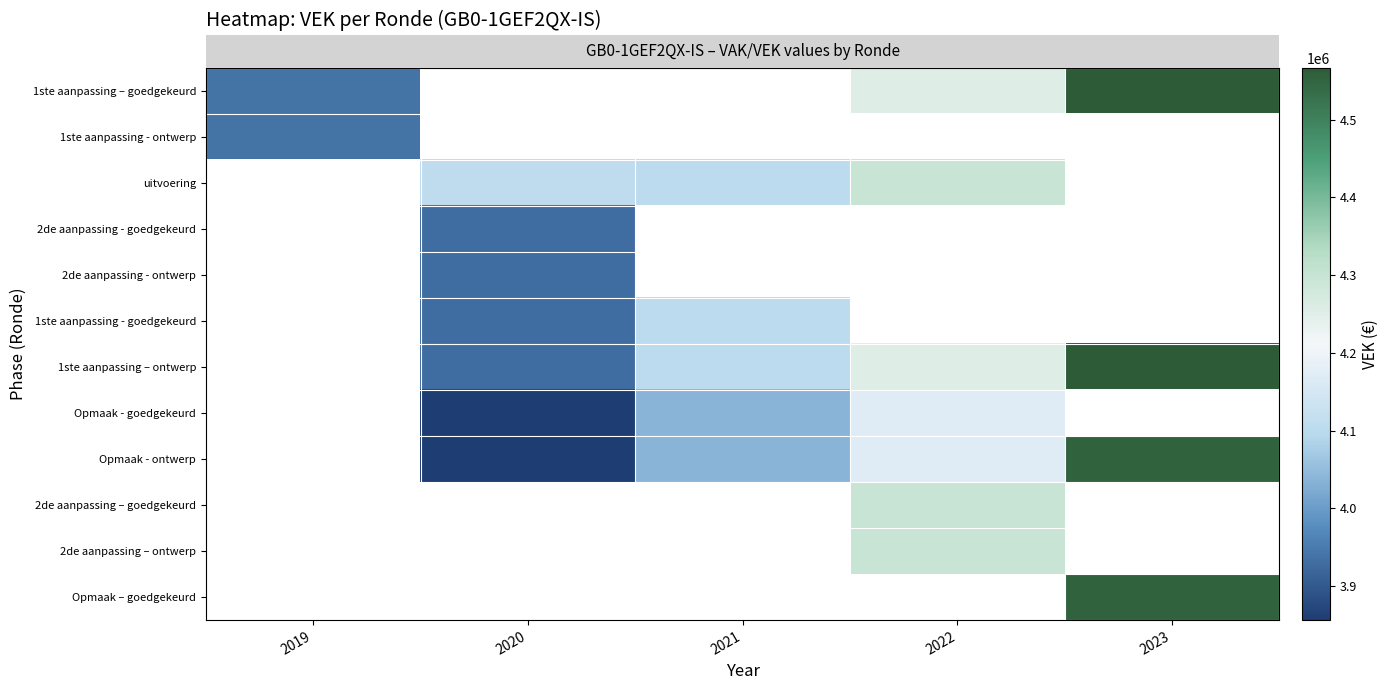

What is the difference between the highest and lowest values at 2022?

128668.0